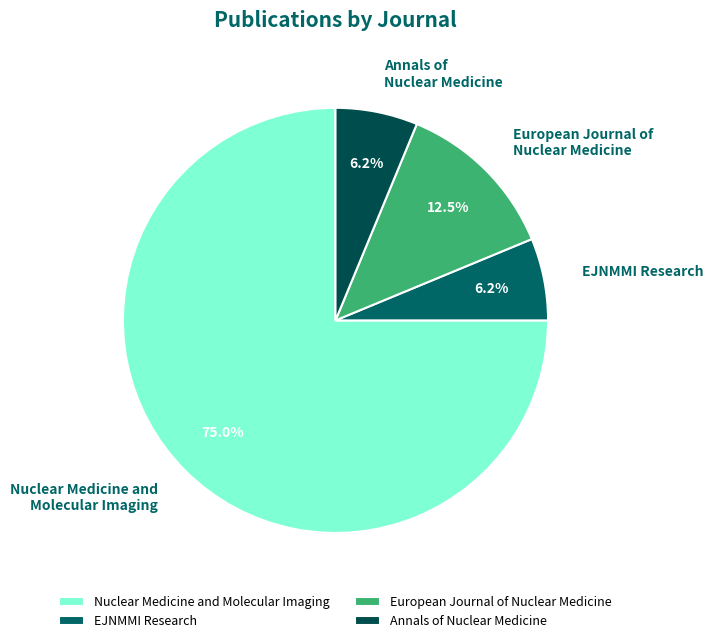

True or false: EJNMMI Research accounts for 1% of the total.

False